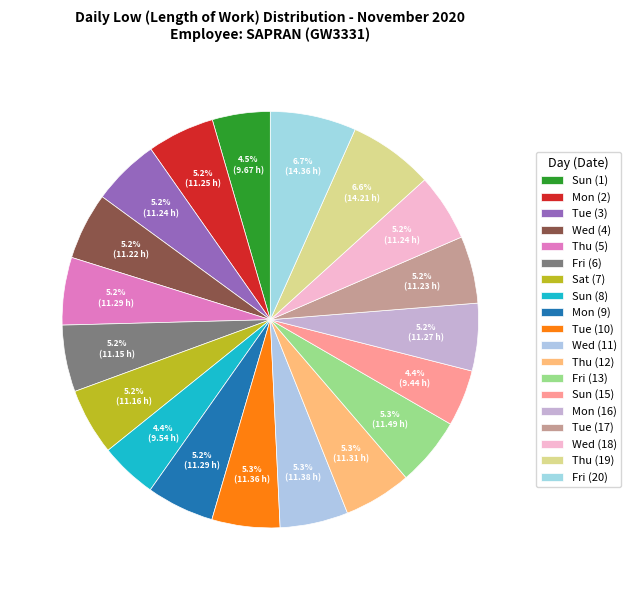

The Thu (5) slice represents 1% of the pie. True or false?

False